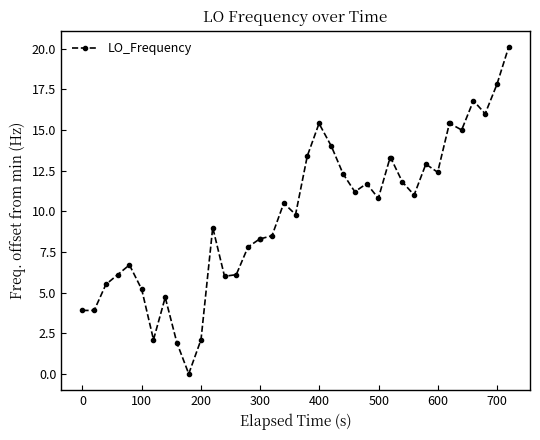

True or false: there are more than 1 points higher than both neighbors.

True